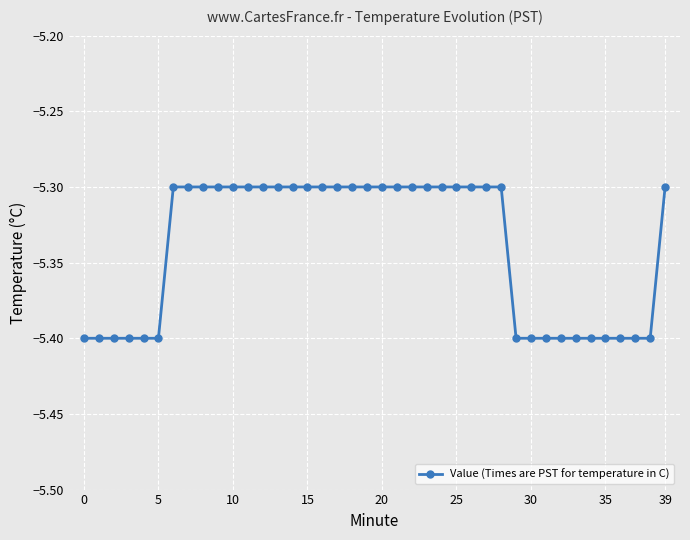

How many distinct data groups are displayed?

1